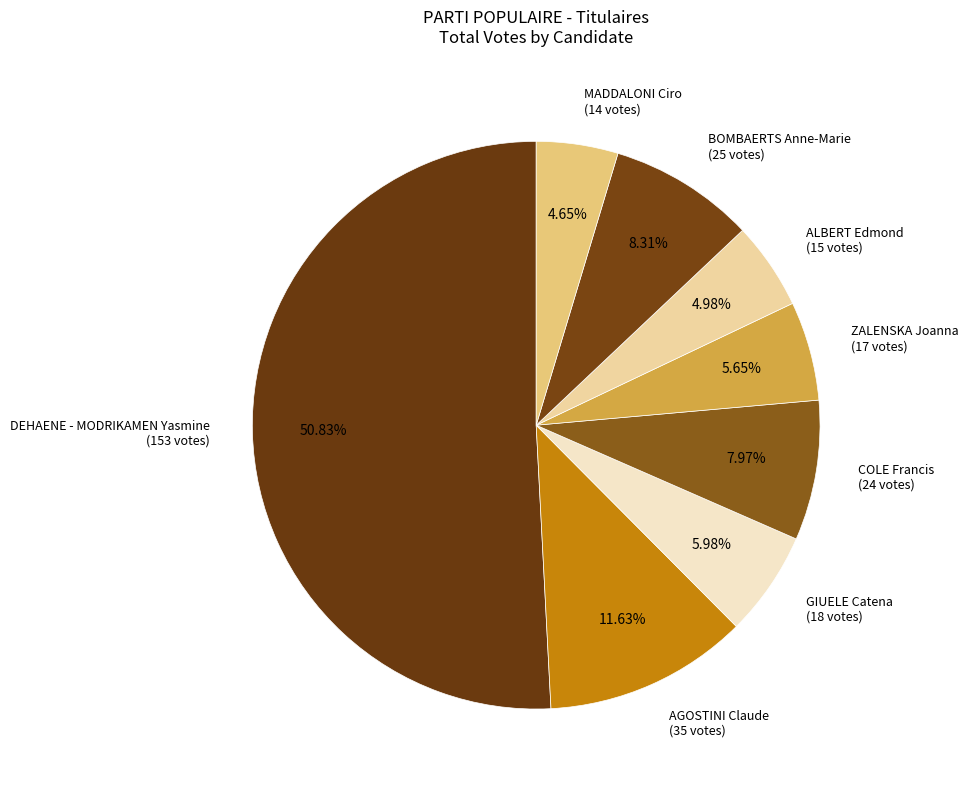

Which category has the biggest portion of the pie?

DEHAENE - MODRIKAMEN Yasmine